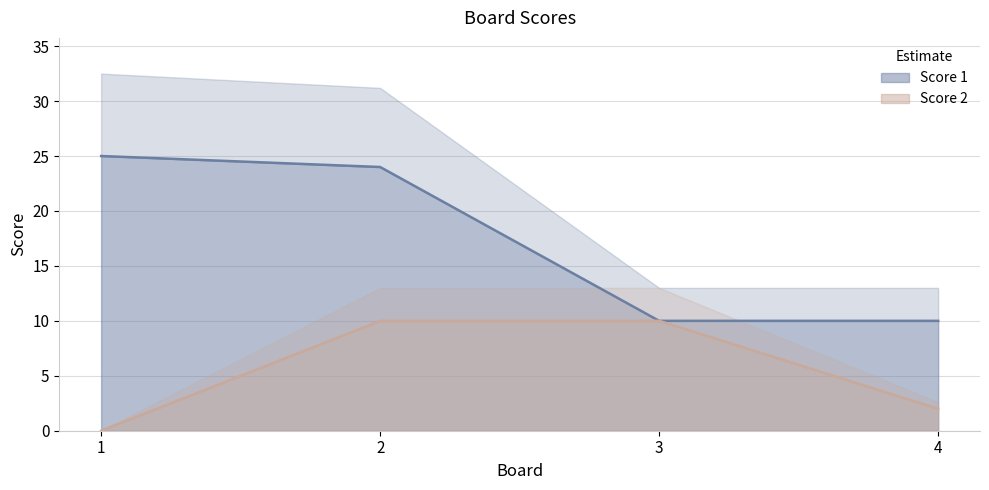

Where does the Score 1 series first go above 24?

1